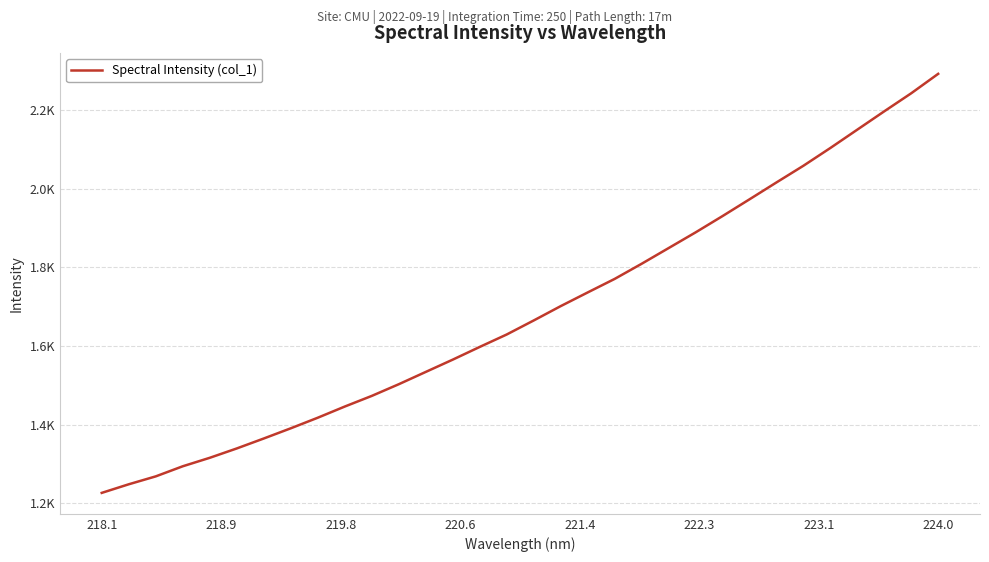

Is this an area chart (filled region under the line)?

No